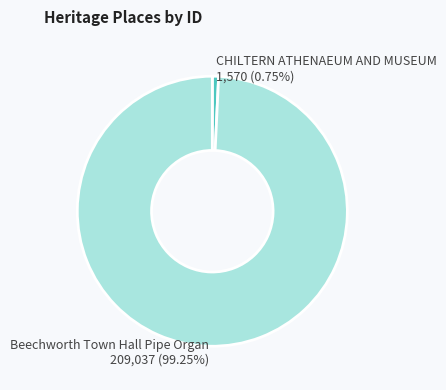

To the nearest percent, what is the average slice percentage?

50%